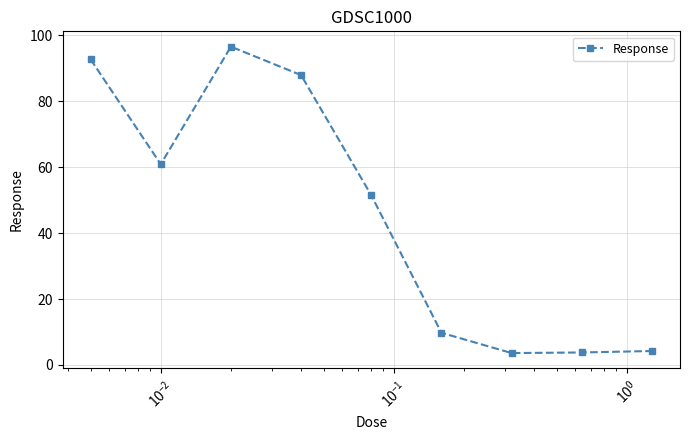

How many interior local valleys (lower than both neighbors) does the data have?

2